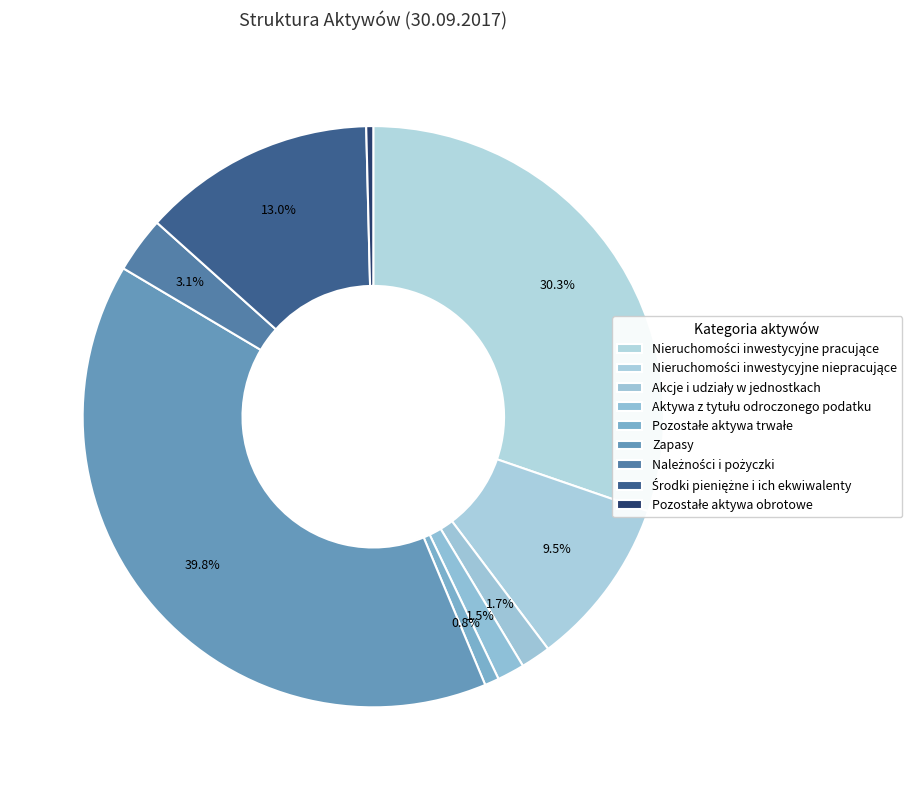

How many slices are in this pie chart?

9